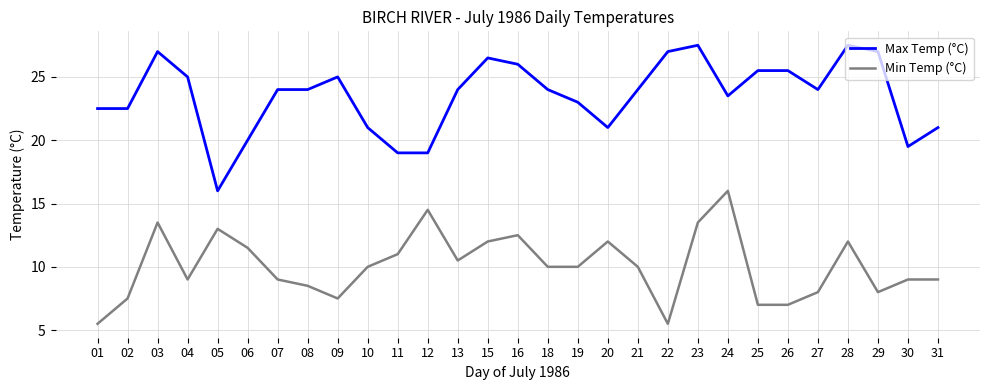

Reading right to left, what are all the values shown in this chart?

Max Temp (°C): 21.0	19.5	27.0	27.5	24.0	25.5	25.5	23.5	27.5	27.0	24.0	21.0	23.0	24.0	26.0	26.5	24.0	19.0	19.0	21.0	25.0	24.0	24.0	20.0	16.0	25.0	27.0	22.5	22.5
Min Temp (°C): 9.0	9.0	8.0	12.0	8.0	7.0	7.0	16.0	13.5	5.5	10.0	12.0	10.0	10.0	12.5	12.0	10.5	14.5	11.0	10.0	7.5	8.5	9.0	11.5	13.0	9.0	13.5	7.5	5.5